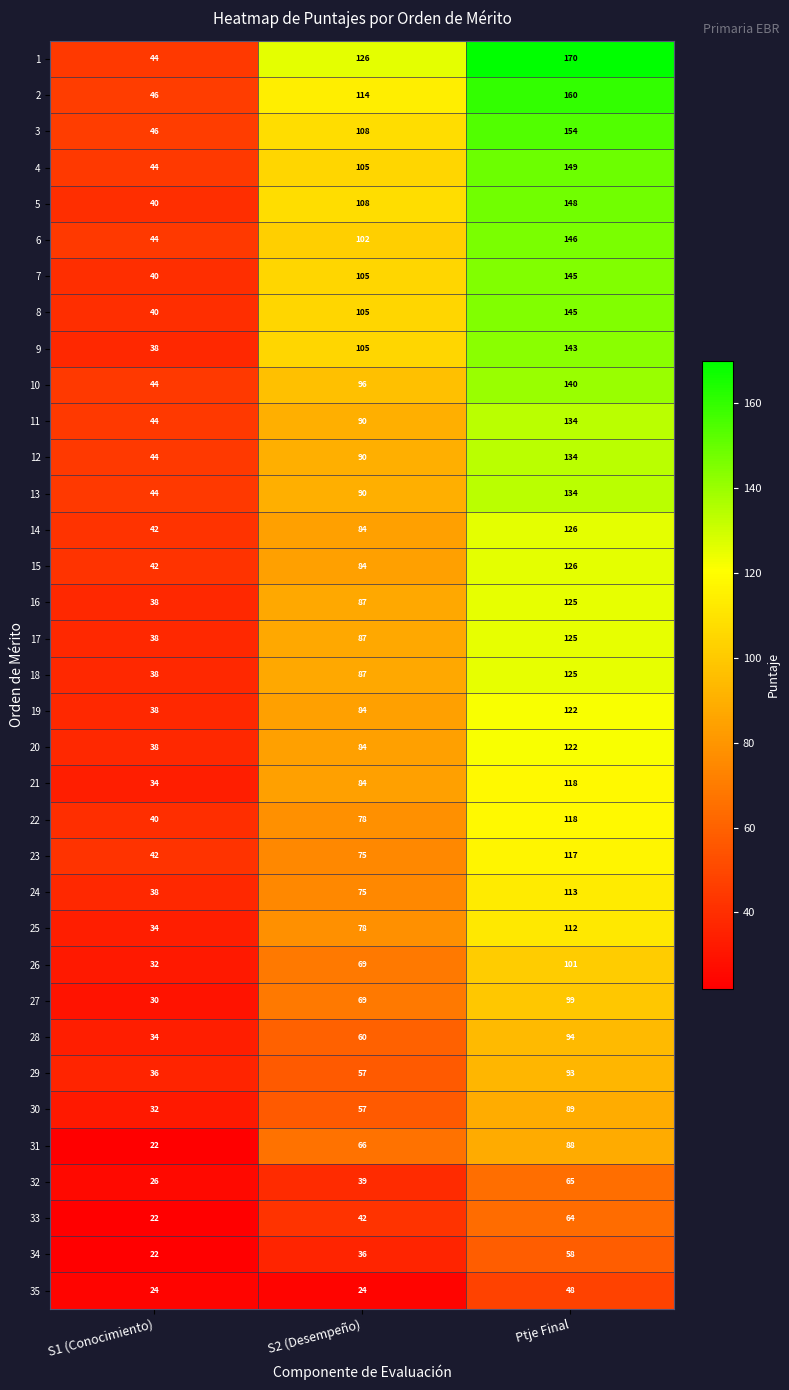

Rank the categories by 4 value from highest to lowest.

Ptje Final, S2 (Desempeño), S1 (Conocimiento)